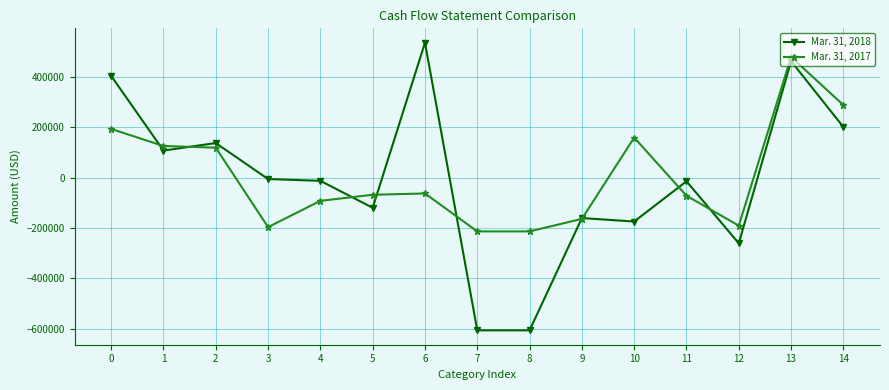

Which series has the widest spread of values?

Mar. 31, 2018